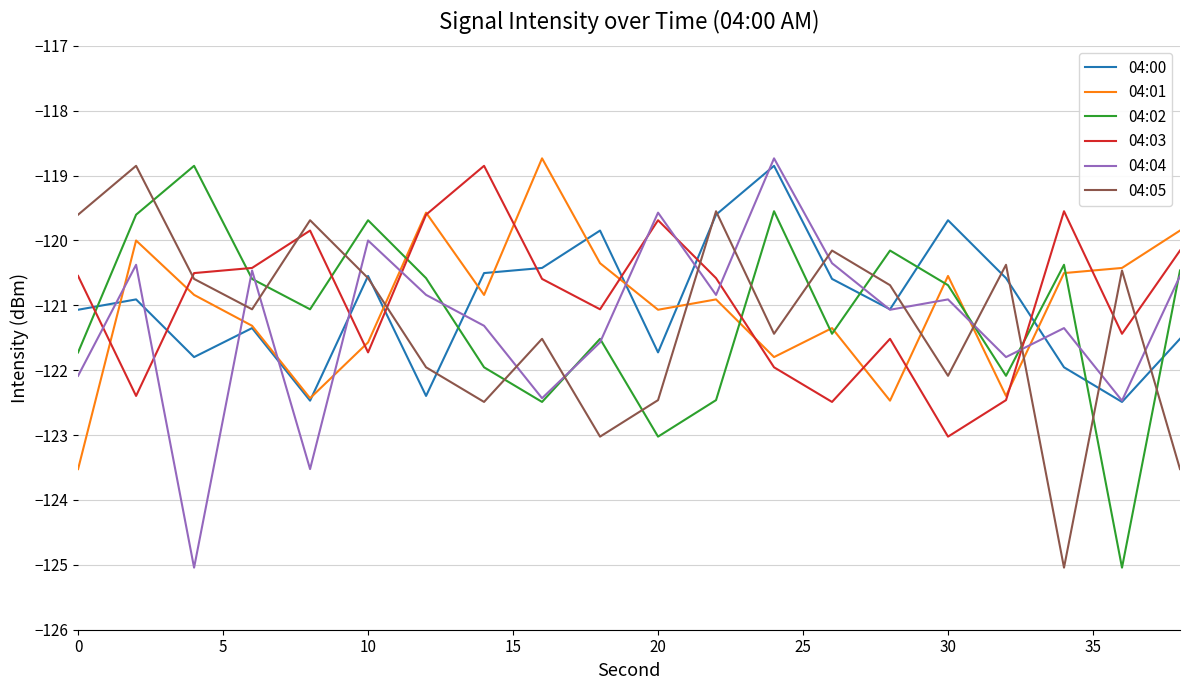

Does the chart display data point markers on the line(s)?

No